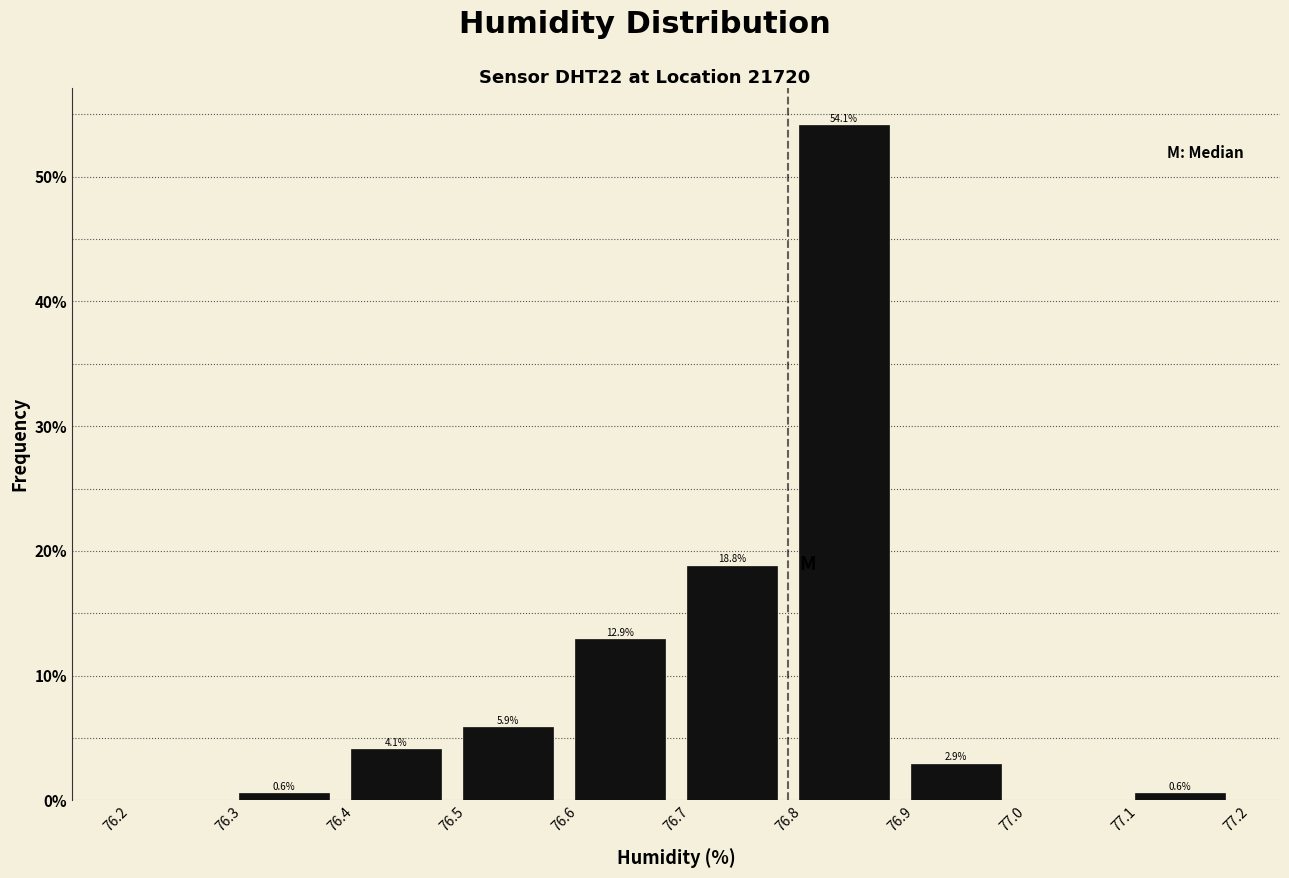

Over which range of the x-axis is the bar tallest?

76.8 to 76.9